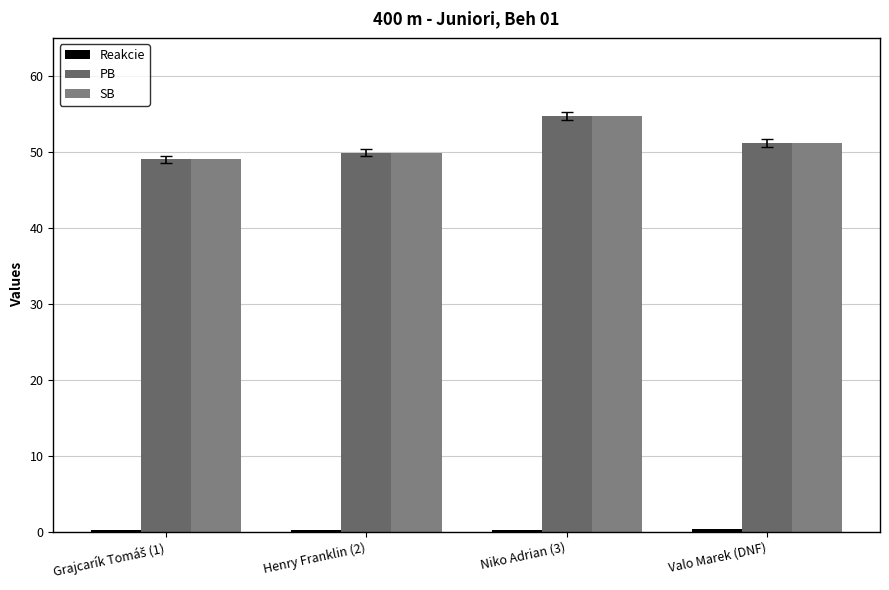

The value of SB at Niko Adrian (3) is 54.7. True or false?

True